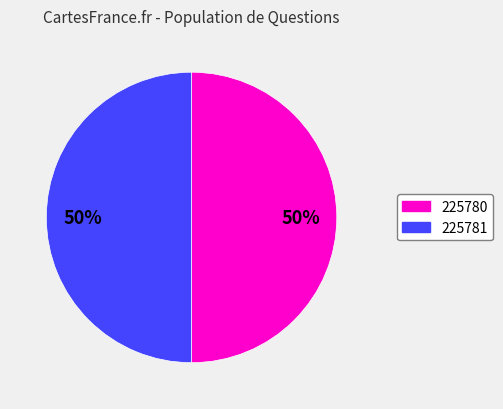

Approximately how many times larger is the value at 225781 compared to 225780?

1.0